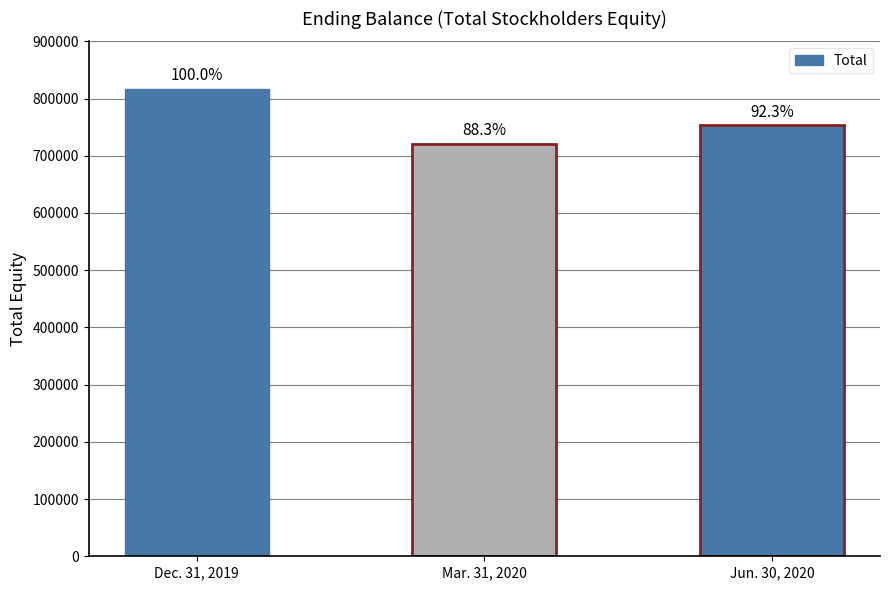

Does the chart contain any negative values?

No